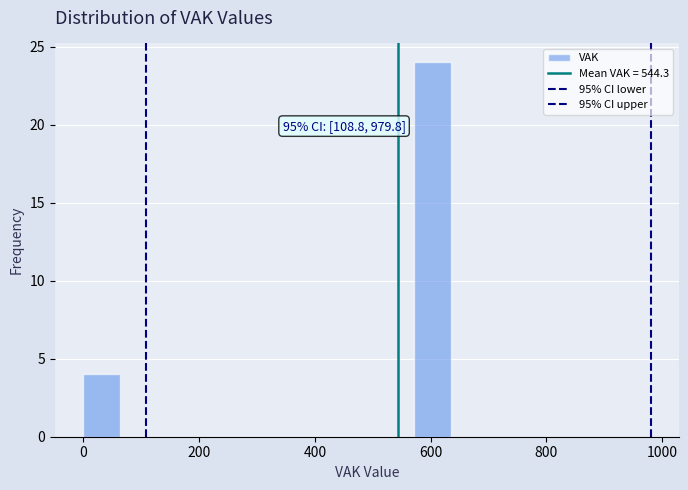

Around what value on the x-axis is the tallest bar? Give the approximate position of its centre, as read against the axis.

600